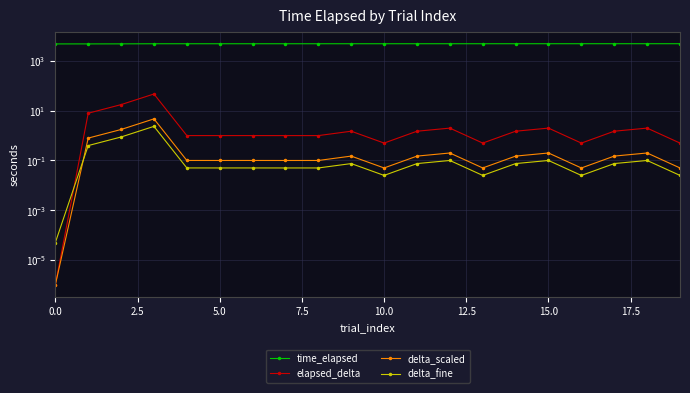

Which series changed the most between 0.0 and 10.0?

time_elapsed